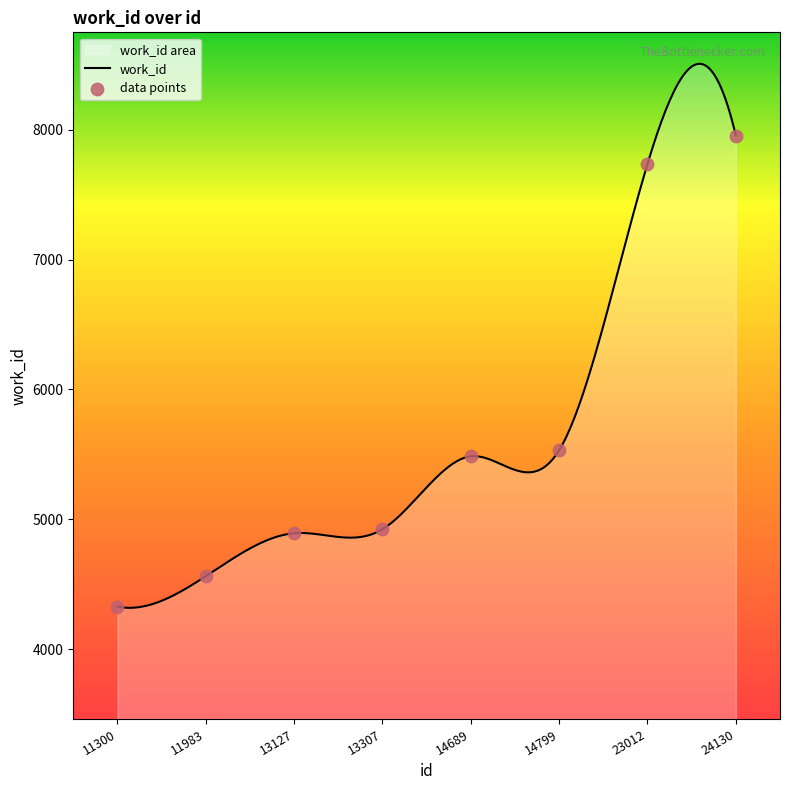

Between 24130 and 23012, which is larger?

24130